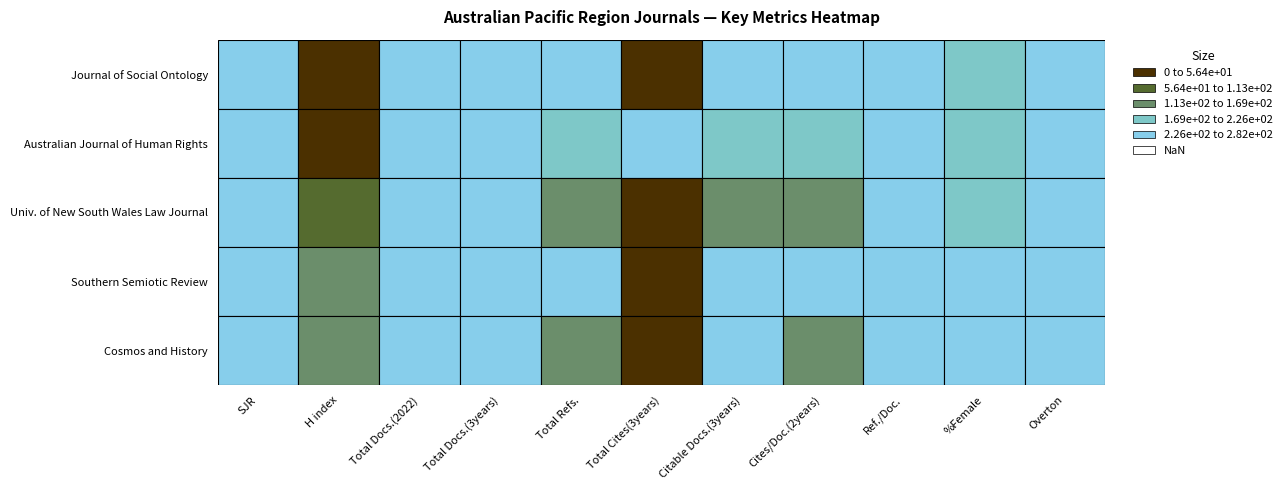

The value of Southern Semiotic Review at 7 is 36. True or false?

False